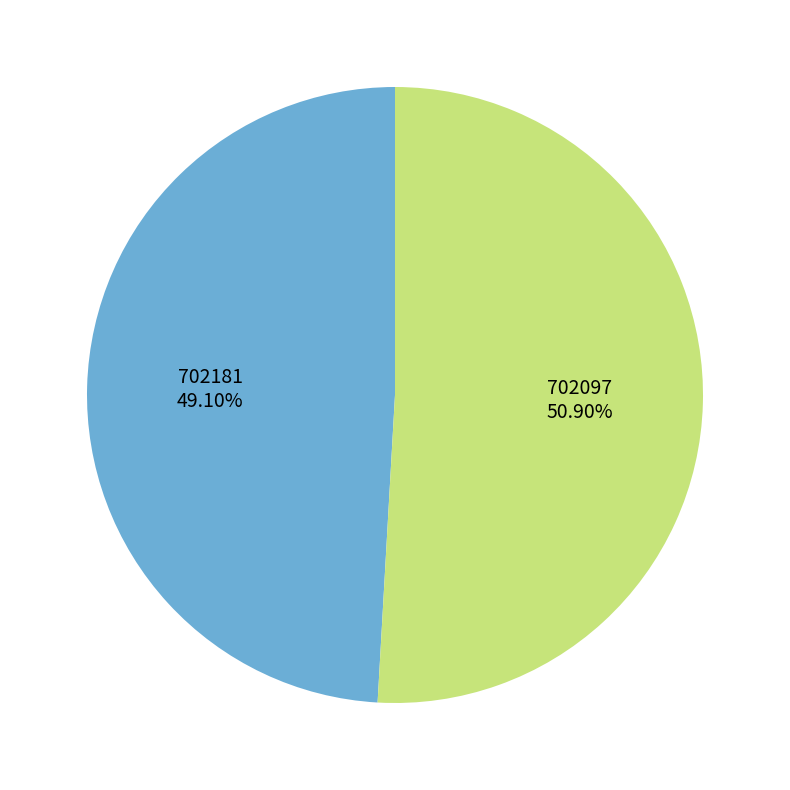

What is the smallest slice in the pie chart?

702181